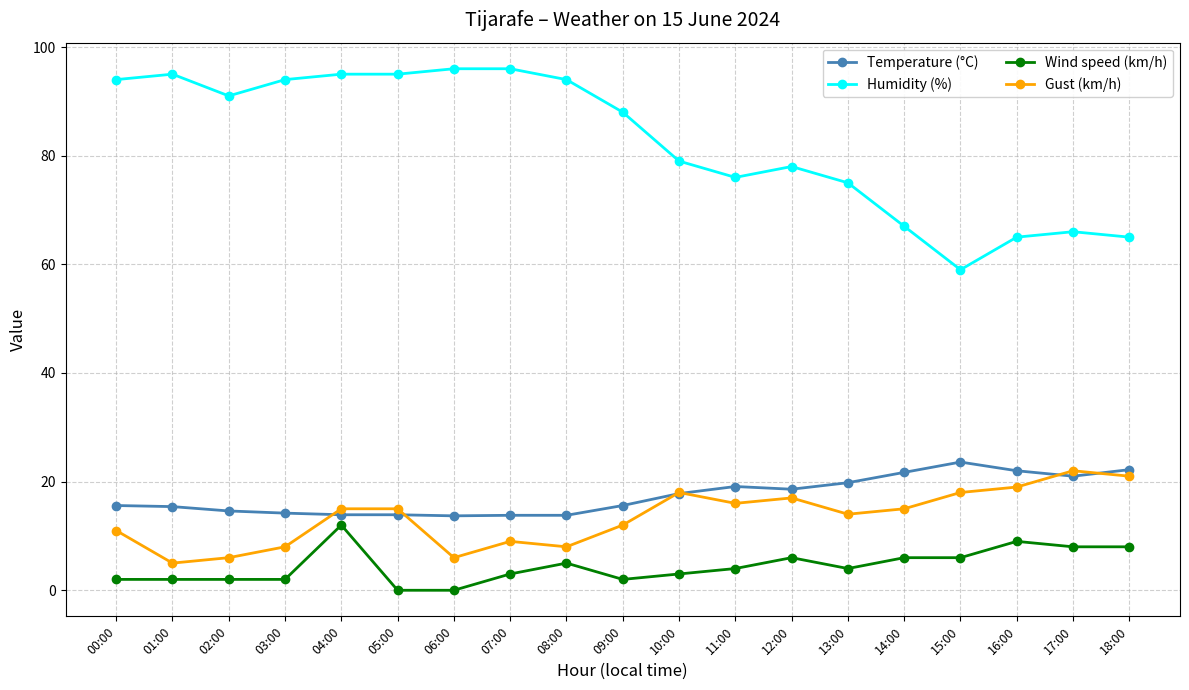

Is it true that Temperature (°C) equals 23.6 at 15:00?

True